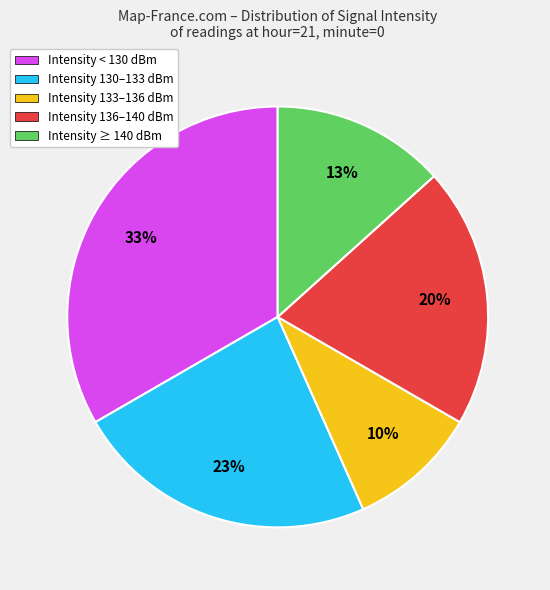

What percentage is the Intensity 133–136 dBm slice, to the nearest percent?

10%